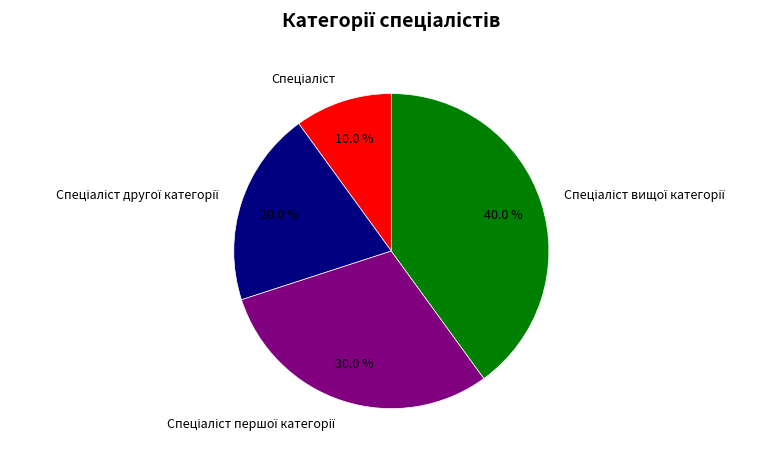

How many slices are in this pie chart?

4